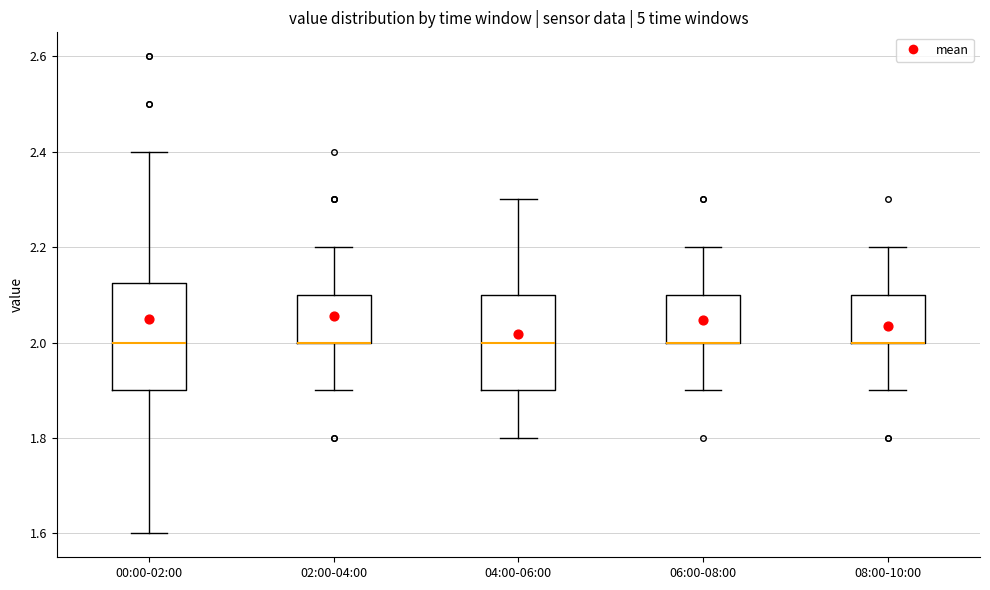

Reading left to right, transcribe this box plot: for each box, give where its median line is, the range the box spans, and where its two whiskers end, as read against the y-axis. The values are not printed on the chart, so give them approximately, as read against the axis.

00:00-02:00: median 2.00, box 1.90 to 2.12, whiskers 1.60 to 2.40
02:00-04:00: median 2.00 (drawn on the box's lower edge), box 2.00 to 2.10, whiskers 1.90 to 2.20
04:00-06:00: median 2.00, box 1.90 to 2.10, whiskers 1.80 to 2.30
06:00-08:00: median 2.00 (drawn on the box's lower edge), box 2.00 to 2.10, whiskers 1.90 to 2.20
08:00-10:00: median 2.00 (drawn on the box's lower edge), box 2.00 to 2.10, whiskers 1.90 to 2.20